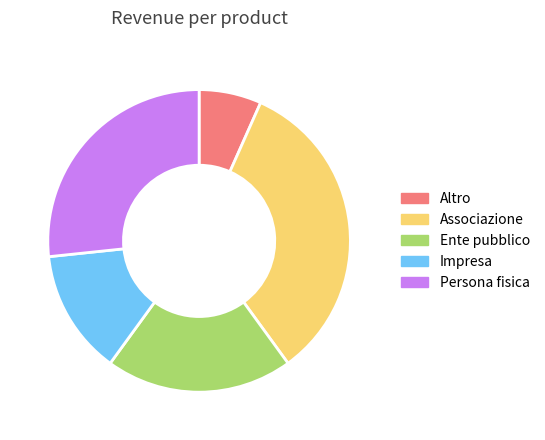

True or false: Ente pubblico accounts for 29% of the total.

False